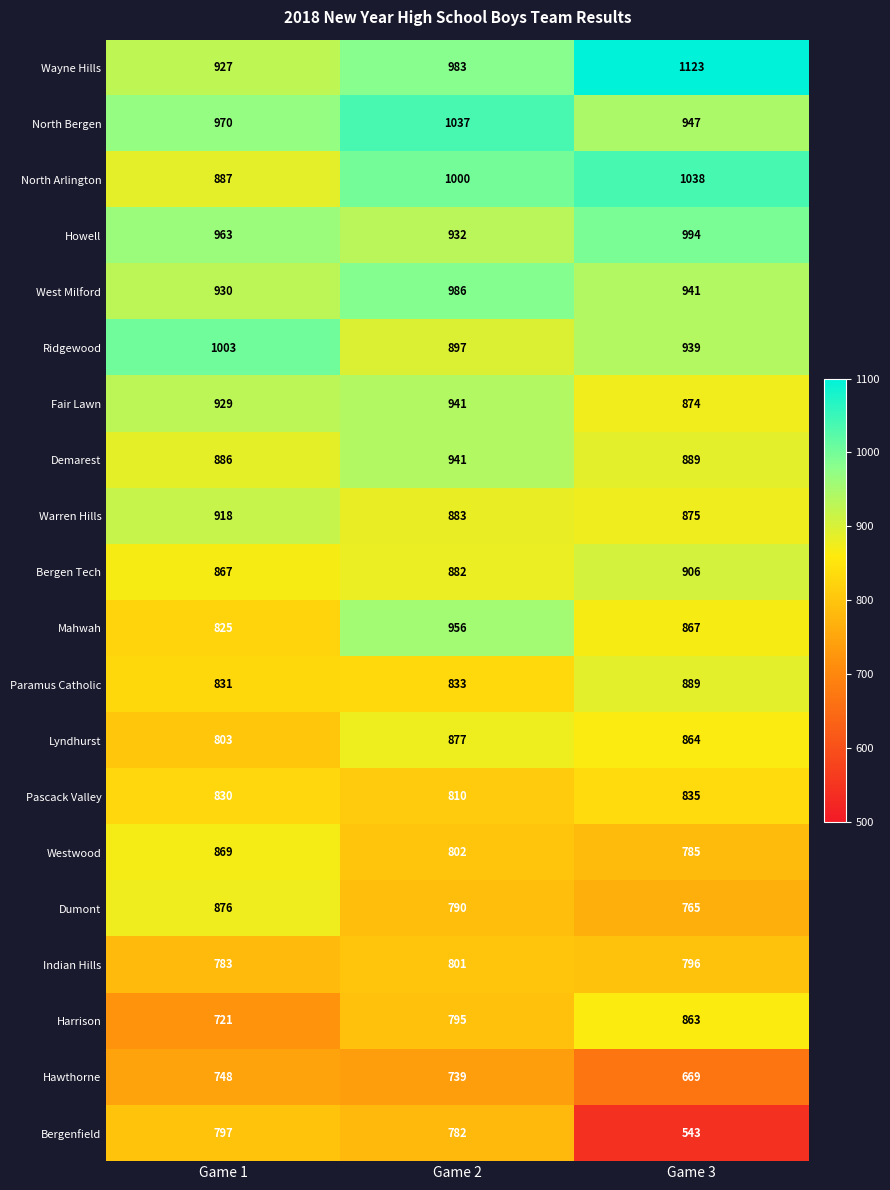

How many distinct data groups are displayed?

20